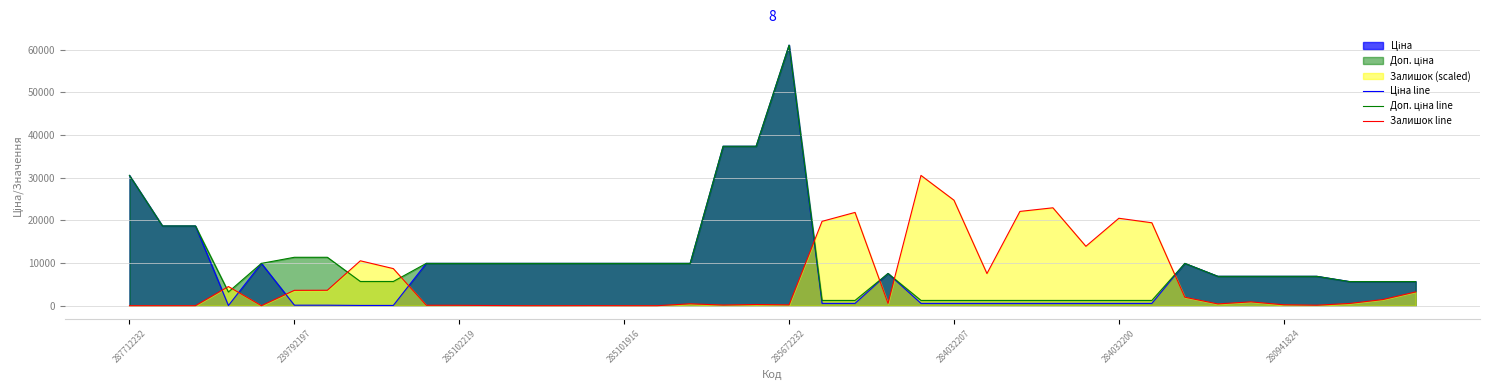

At which category is the sum across all series the highest?

285672232